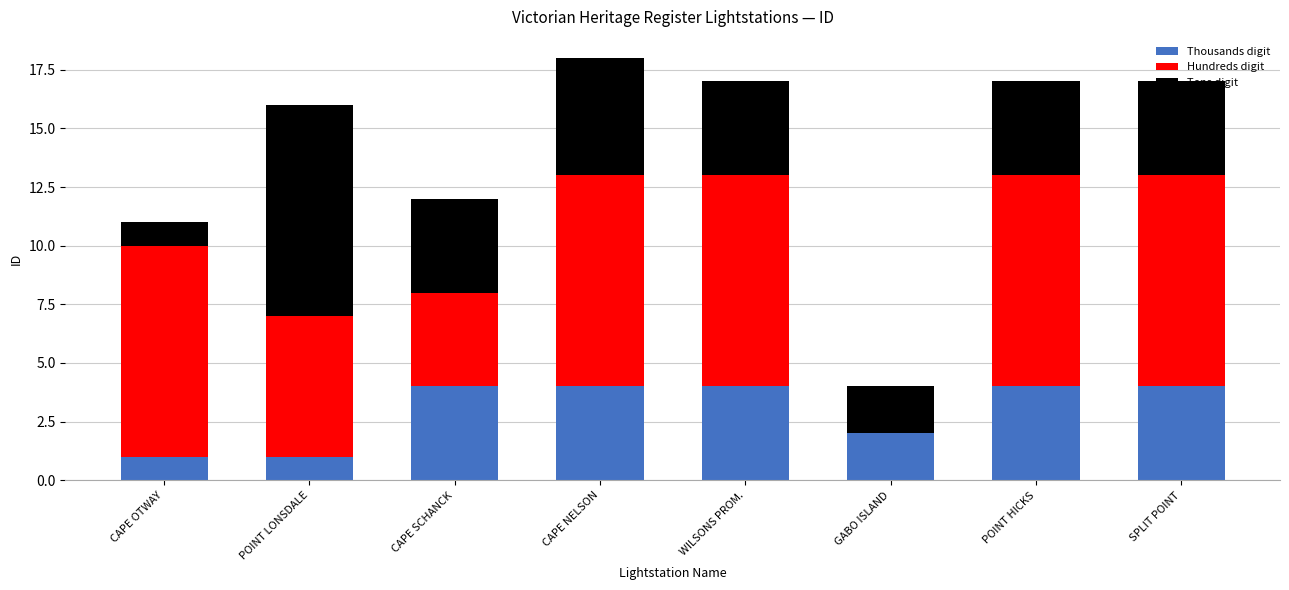

What is the total value across all series at CAPE NELSON?

18